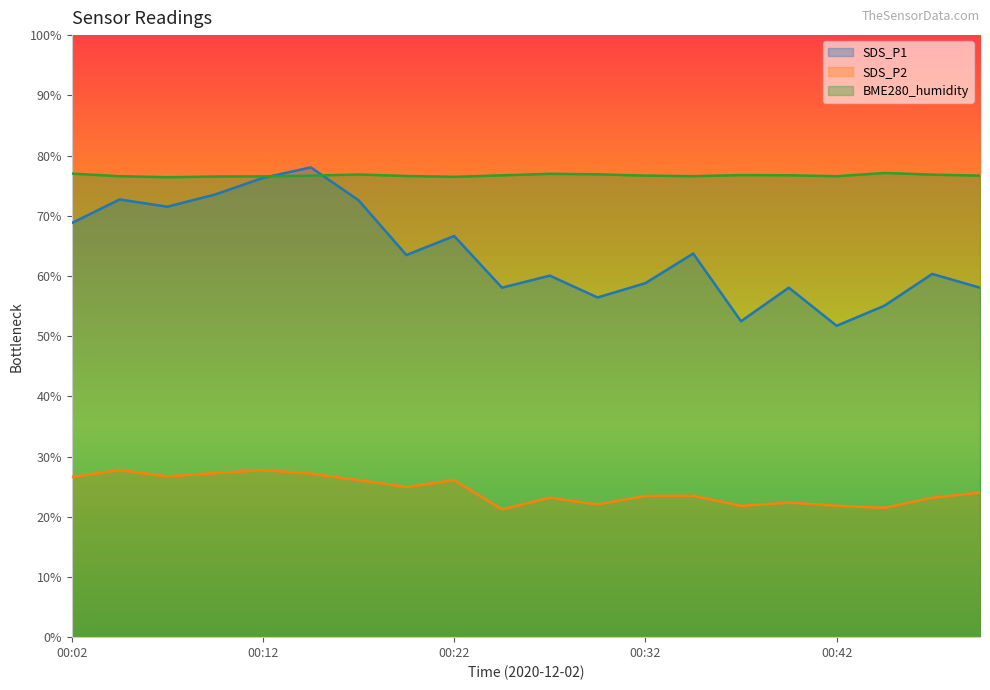

Reading left to right, list all the values displayed in this chart.

SDS_P1: 00:02=68.8	00:05=72.7	00:07=71.5	00:09=73.5	00:12=76.3	00:14=78.0	00:17=72.6	00:19=63.5	00:22=66.6	00:24=58.0	00:27=60.0	00:29=56.4	00:32=58.8	00:34=63.7	00:37=52.5	00:39=58.0	00:42=51.7	00:44=55.0	00:47=60.3	00:49=58.0
SDS_P2: 00:02=26.6	00:05=27.8	00:07=26.7	00:09=27.2	00:12=27.8	00:14=27.2	00:17=26.1	00:19=24.9	00:22=26.1	00:24=21.2	00:27=23.1	00:29=22.1	00:32=23.4	00:34=23.5	00:37=21.8	00:39=22.4	00:42=21.8	00:44=21.5	00:47=23.1	00:49=24.0
BME280_humidity: 00:02=77.0	00:05=76.6	00:07=76.4	00:09=76.5	00:12=76.5	00:14=76.7	00:17=76.8	00:19=76.6	00:22=76.5	00:24=76.7	00:27=77.0	00:29=76.9	00:32=76.7	00:34=76.6	00:37=76.8	00:39=76.7	00:42=76.6	00:44=77.1	00:47=76.8	00:49=76.7